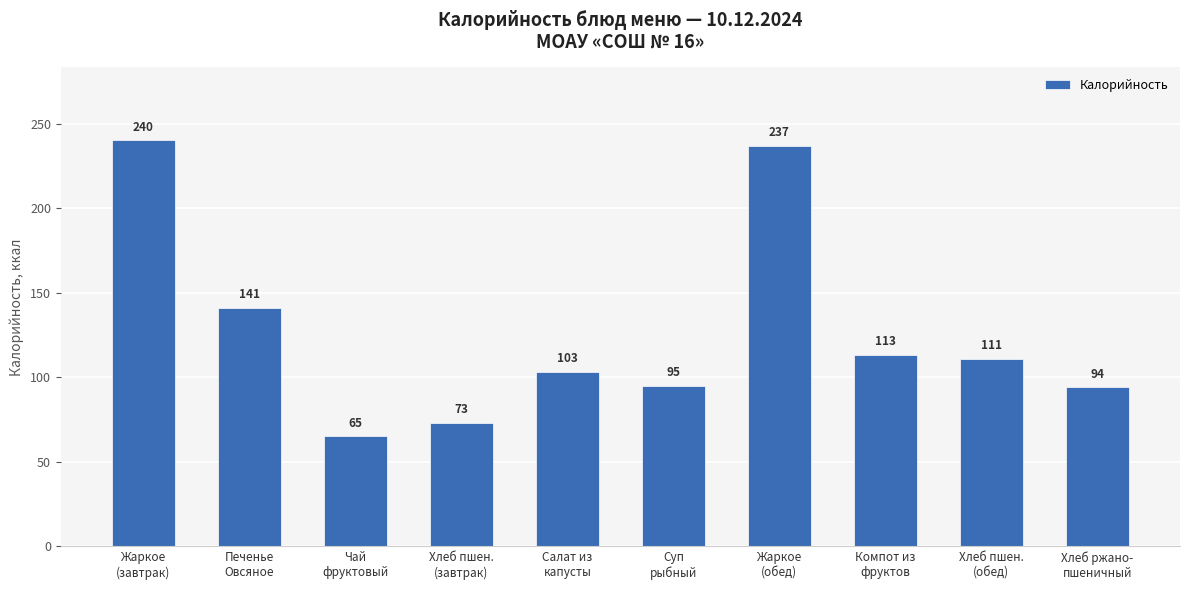

Count the number of categories in the chart.

10